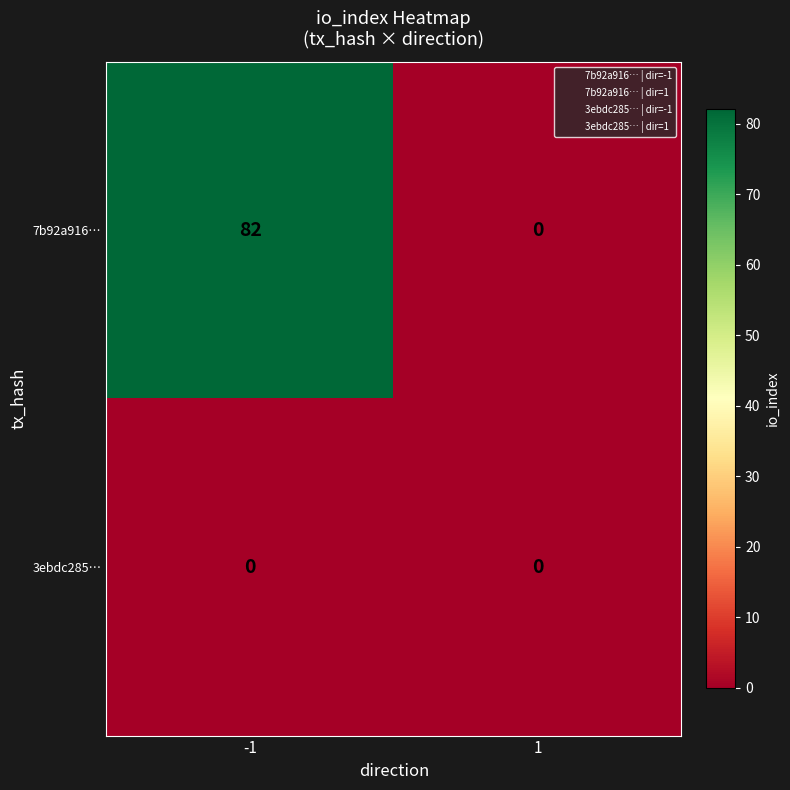

Rank the series by their average value, from lowest to highest.

3ebdc285…, 7b92a916…